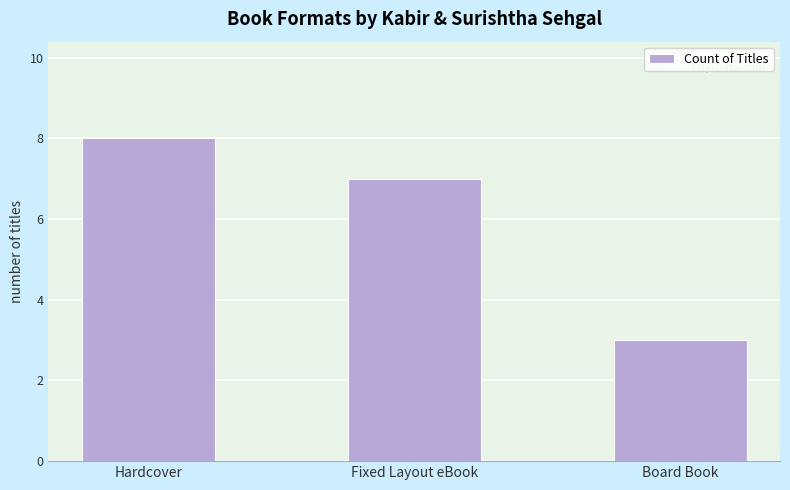

Rank the categories by value from highest to lowest.

Hardcover, Fixed Layout eBook, Board Book